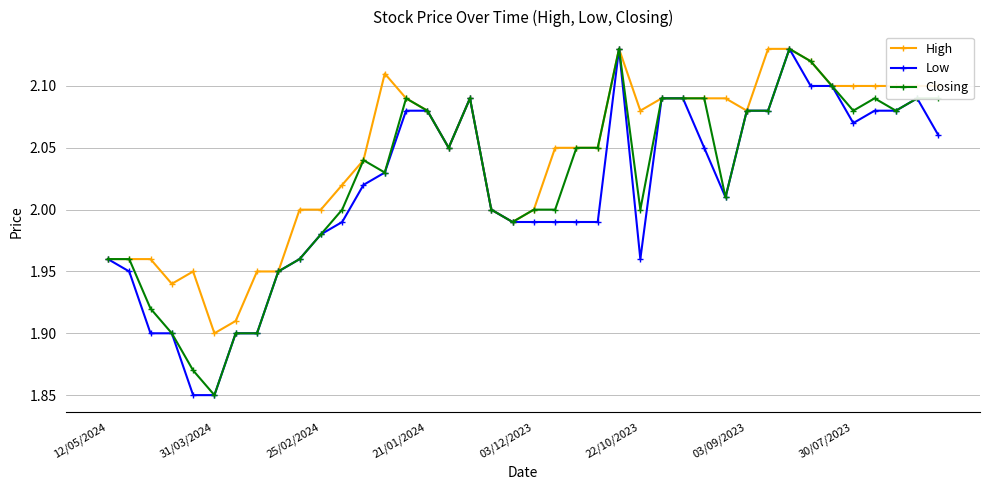

Rank the series by their average value, from lowest to highest.

Low, Closing, High